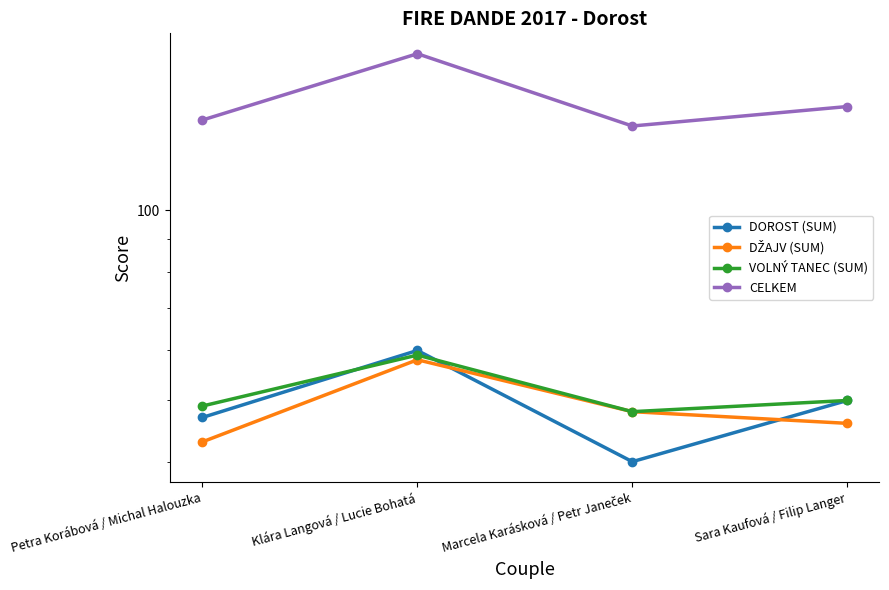

Is the value of DŽAJV (SUM) at Marcela Karásková / Petr Janeček greater than the value of CELKEM at Sara Kaufová / Filip Langer?

No